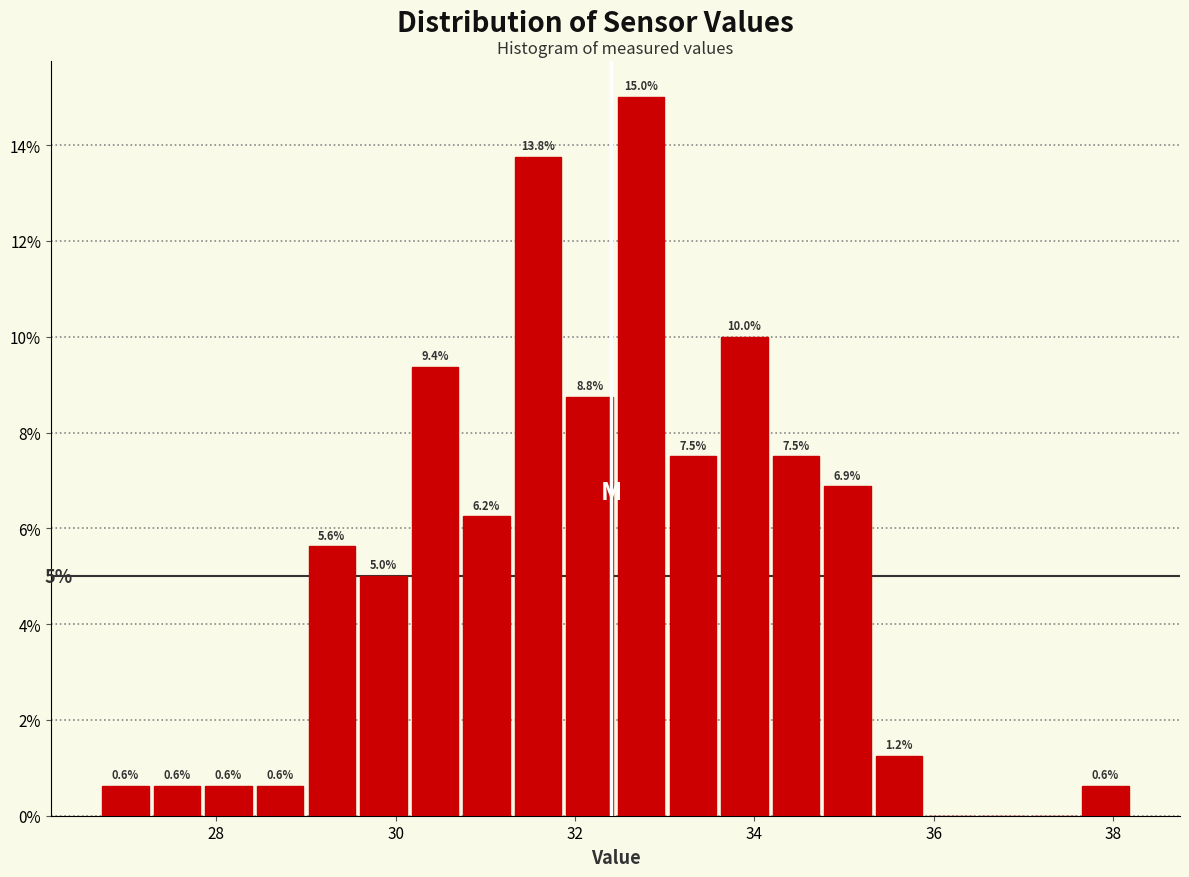

Around what value on the x-axis is the tallest bar? Give the approximate position of its centre, as read against the axis.

32.8